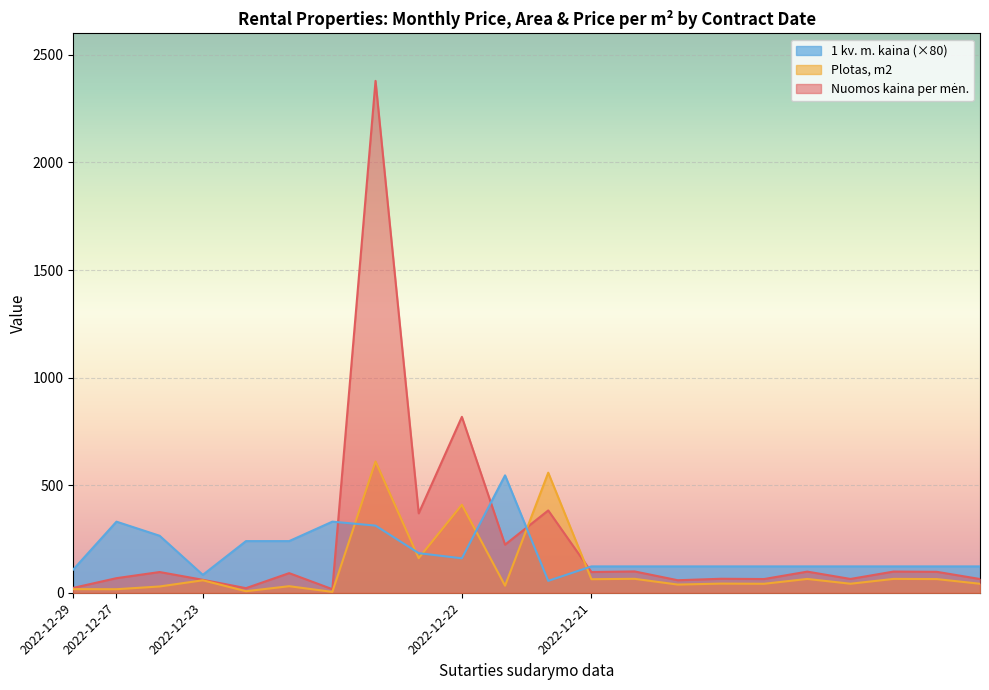

What is the difference between the highest and lowest values at 2022-12-22?

657.5